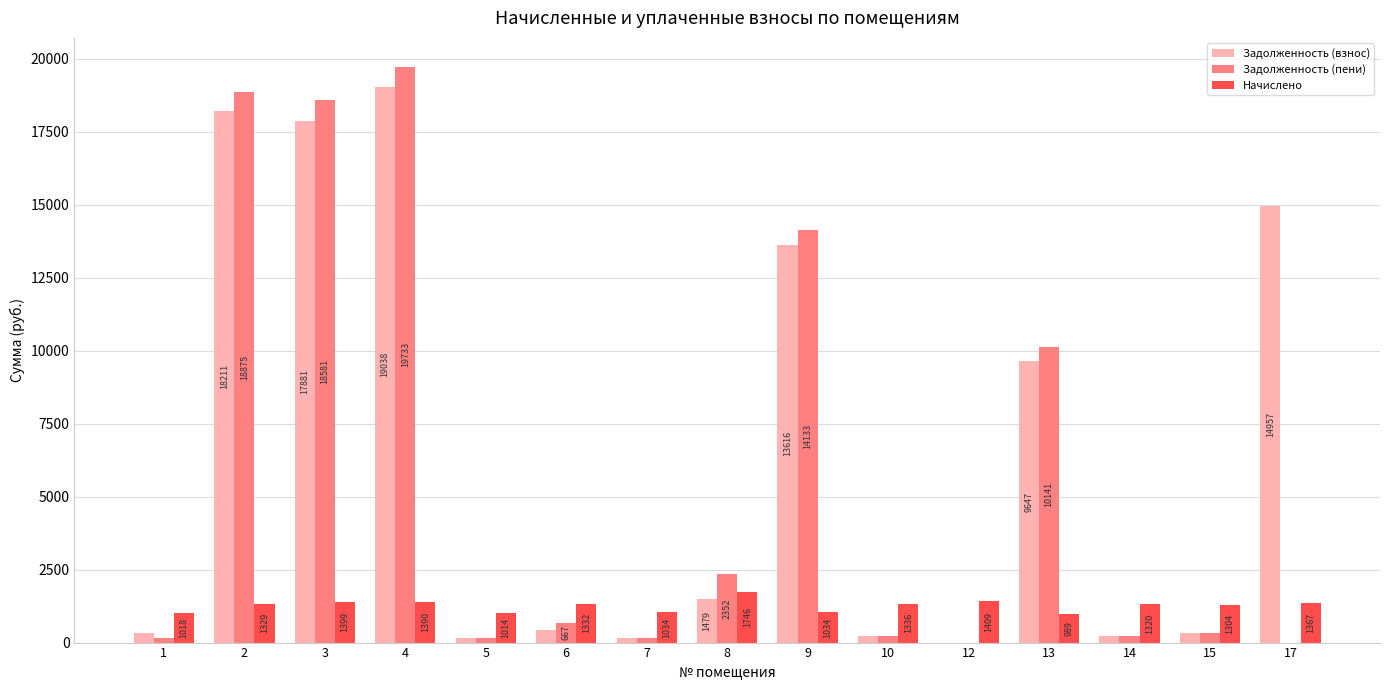

Which series has the largest total across all categories?

Задолженность (взнос)